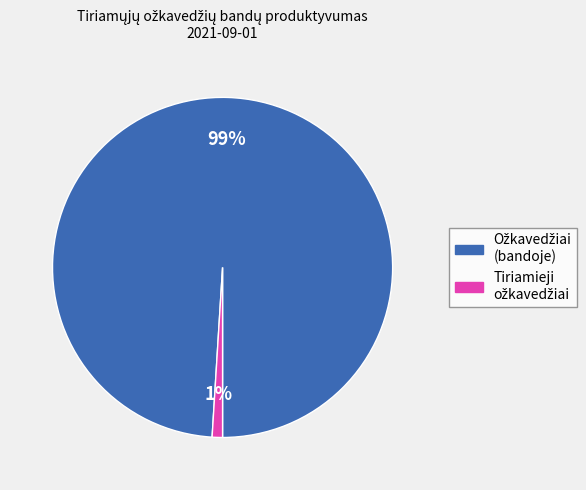

Is there a majority slice in this chart?

Yes